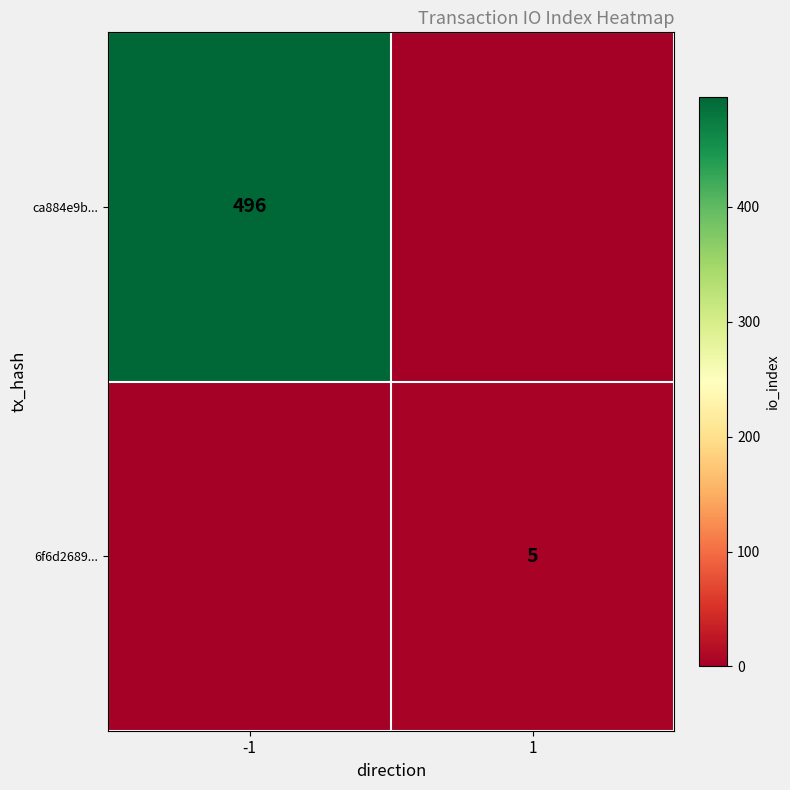

What is the difference between the highest and lowest values at -1?

496